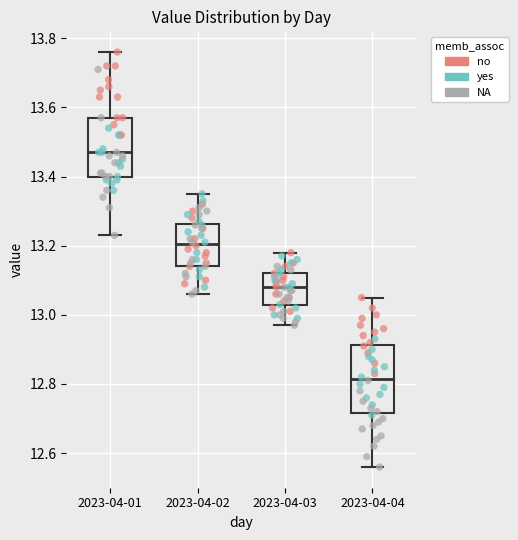

Which box is the tallest, from its lower edge to its upper edge?

2023-04-04